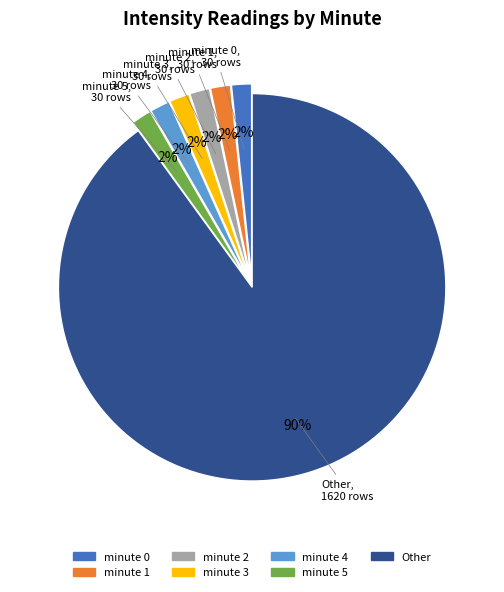

What is the majority slice?

Other